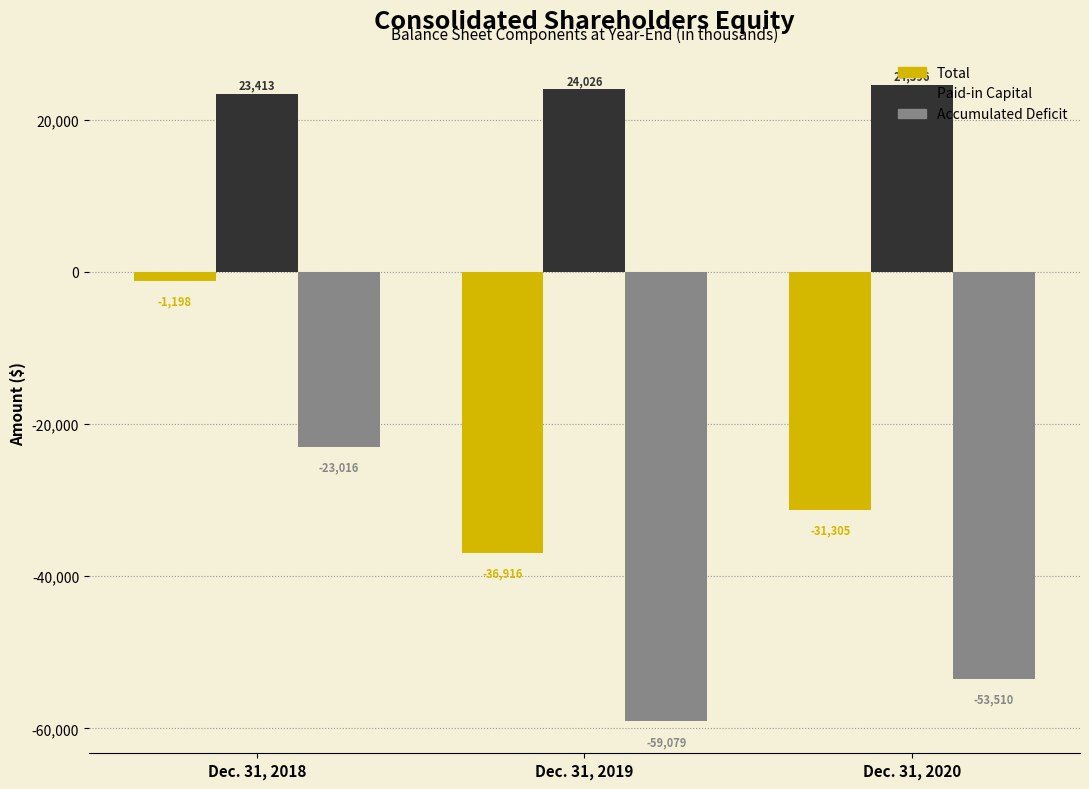

Where does the Total series first go above -31305?

Dec. 31, 2018